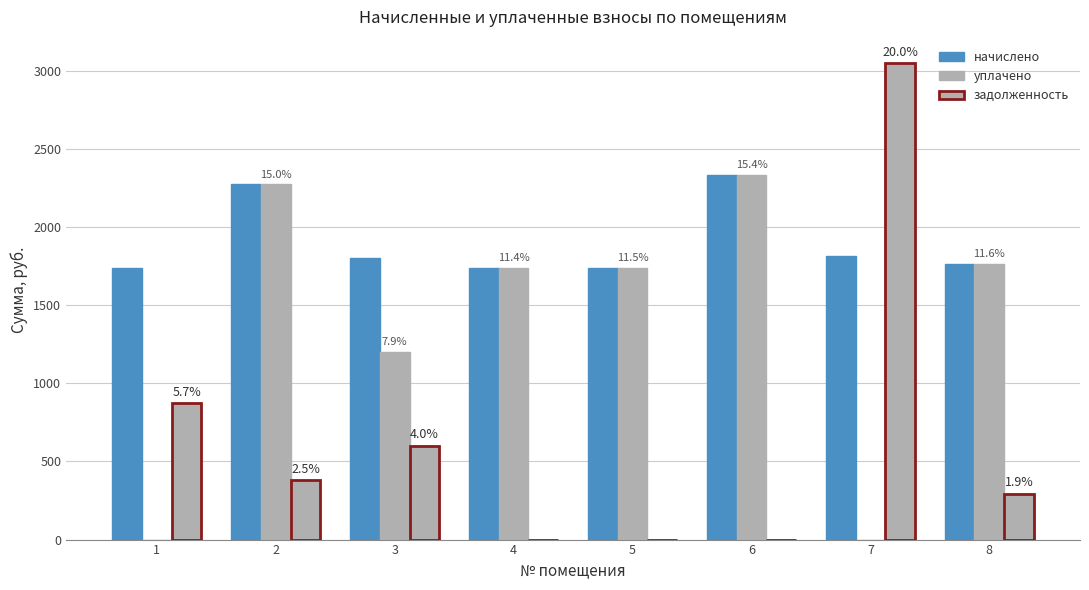

Reading left to right, list all the values displayed in this chart.

начислено: 1740.9	2272.6	1799.2	1737.2	1740.9	2334.5	1813.7	1762.7
уплачено: 0.0	2273.9	1200.4	1737.2	1740.9	2334.5	0.0	1762.7
задолженность: 871.0	378.5	600.5	0.0	0.0	0.0	3046.8	293.8